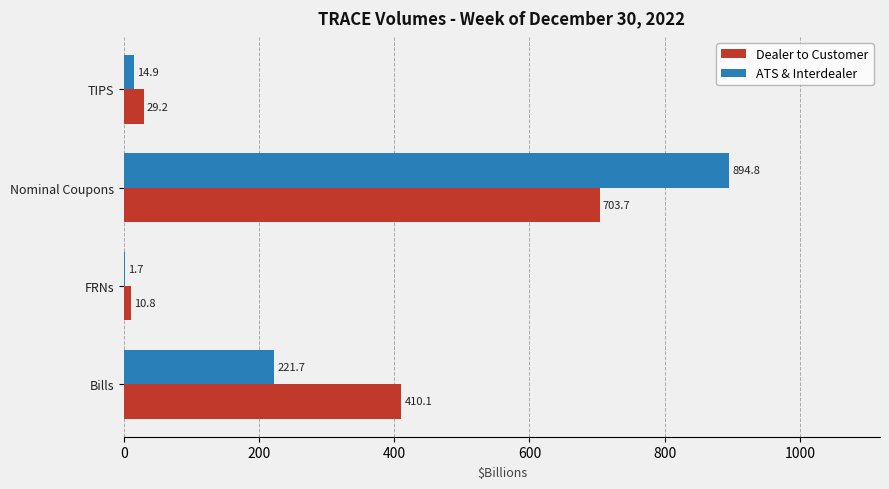

Is the value of Dealer to Customer at TIPS greater than the value of ATS & Interdealer at Nominal Coupons?

No